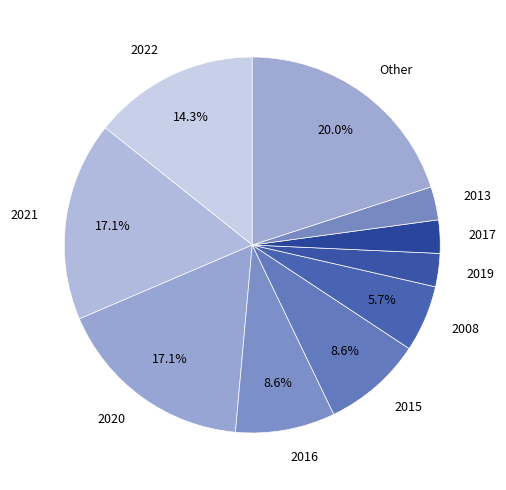

How many segments does this pie chart have?

10